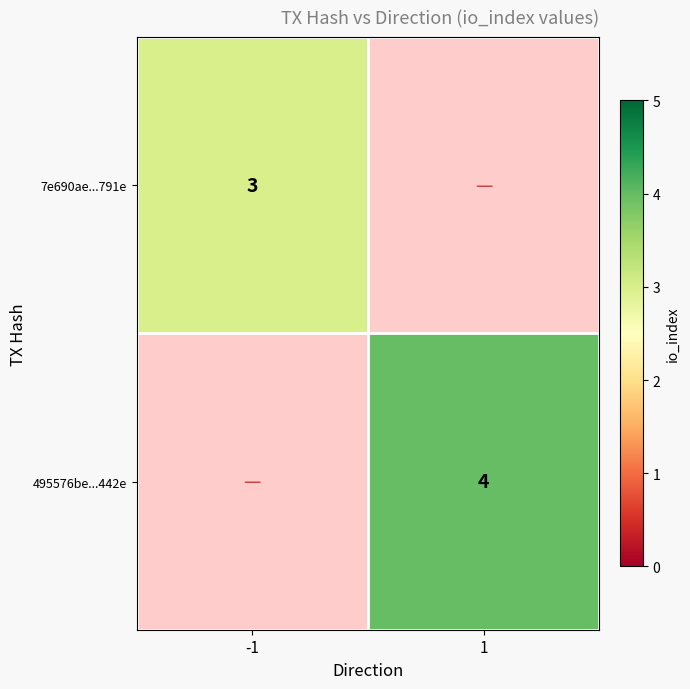

Between 1 and -1, which is larger?

-1